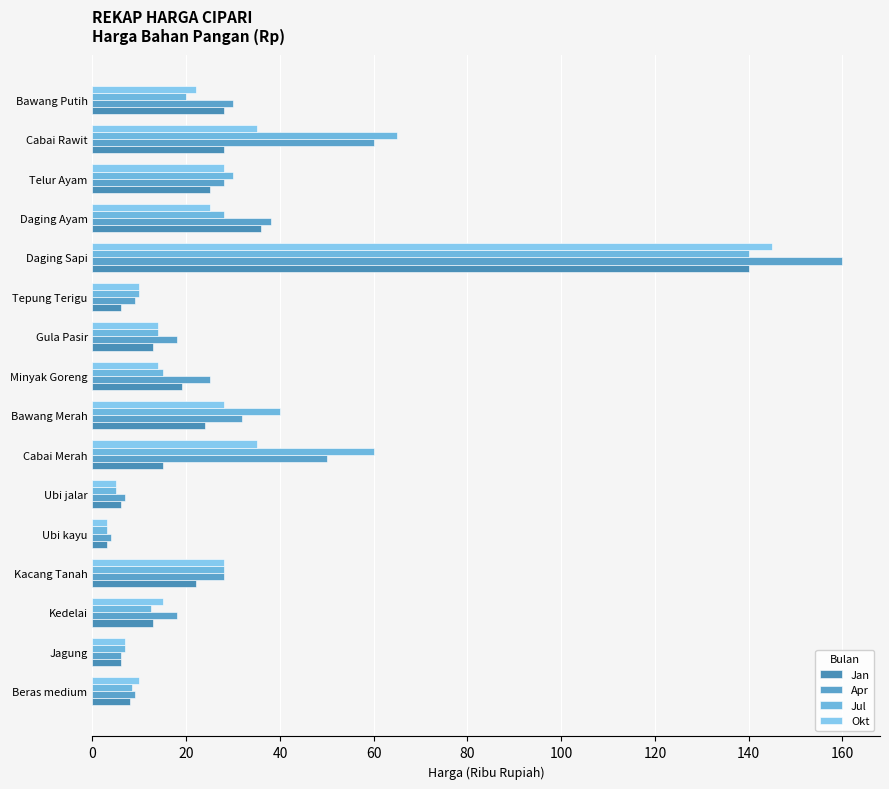

Reading right to left, list all the values displayed in this chart.

Jan: 28.0	28.0	25.0	36.0	140.0	6.0	13.0	19.0	24.0	15.0	6.0	3.0	22.0	13.0	6.0	8.0
Apr: 30.0	60.0	28.0	38.0	160.0	9.0	18.0	25.0	32.0	50.0	7.0	4.0	28.0	18.0	6.0	9.0
Jul: 20.0	65.0	30.0	28.0	140.0	10.0	14.0	15.0	40.0	60.0	5.0	3.0	28.0	12.5	7.0	8.5
Okt: 22.0	35.0	28.0	25.0	145.0	10.0	14.0	14.0	28.0	35.0	5.0	3.0	28.0	15.0	7.0	10.0